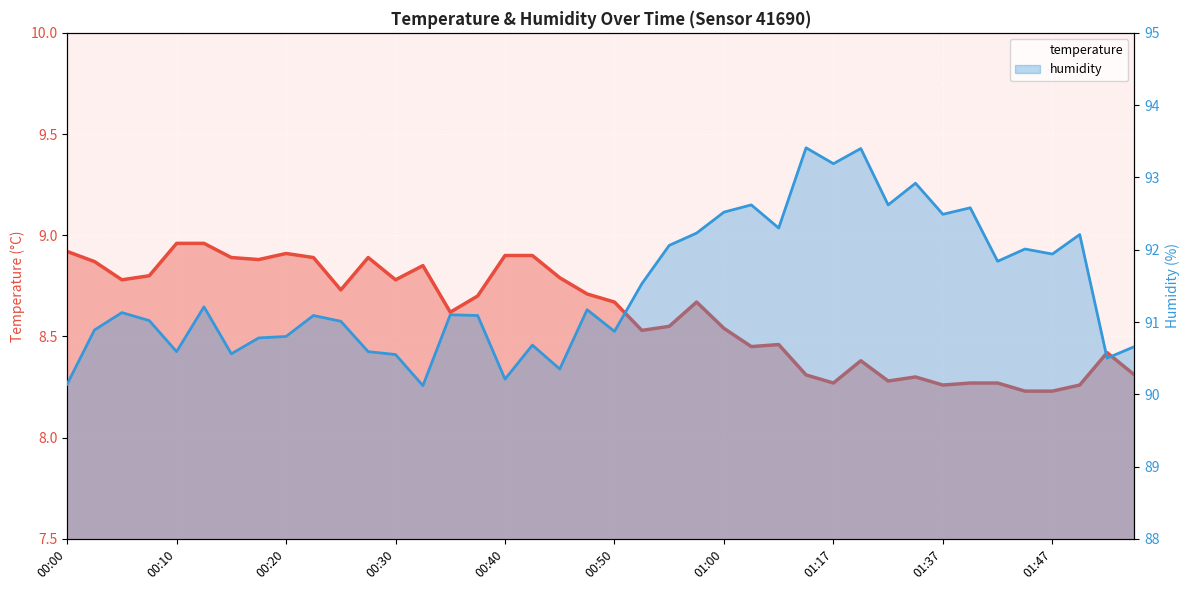

At which category does the chart reach its minimum across all series?

01:45